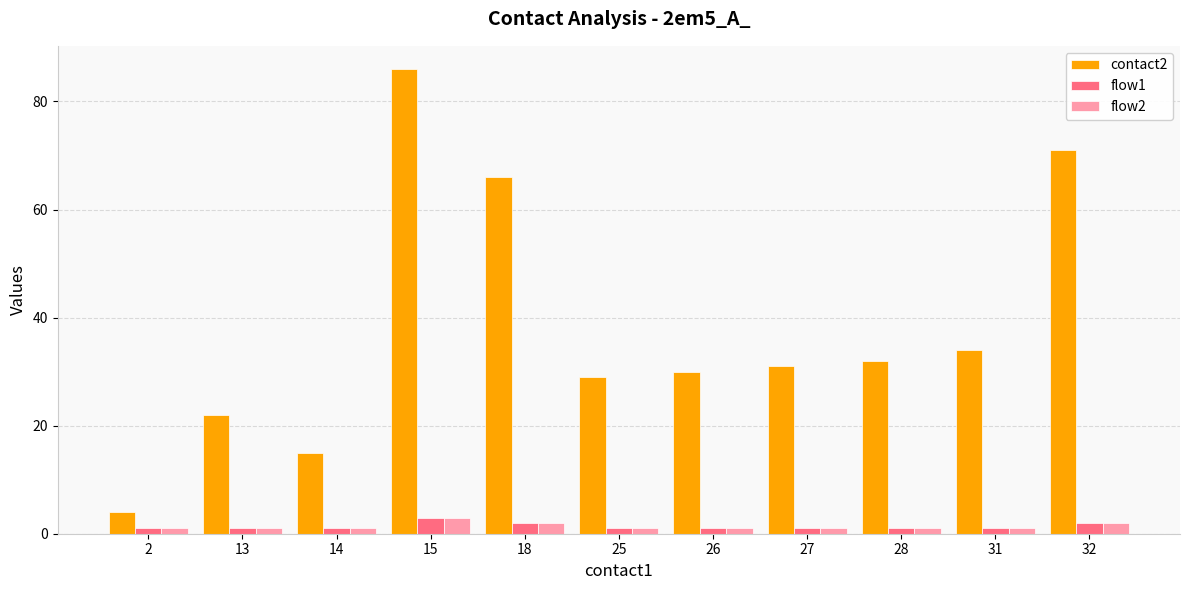

What is the lowest value of the contact2 series?

4